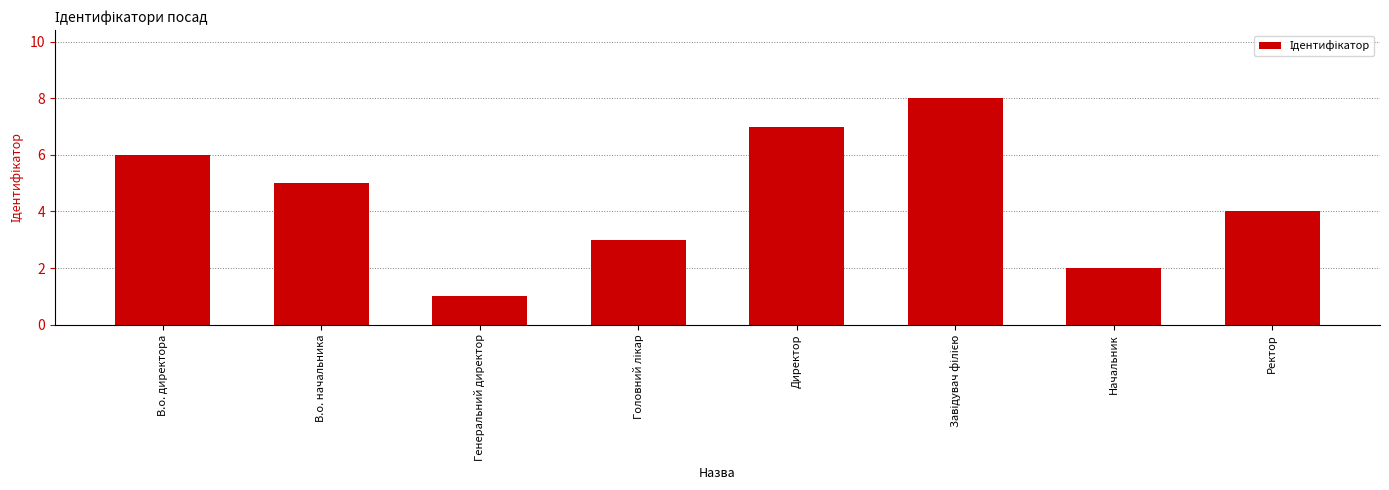

What is the smallest value displayed?

1